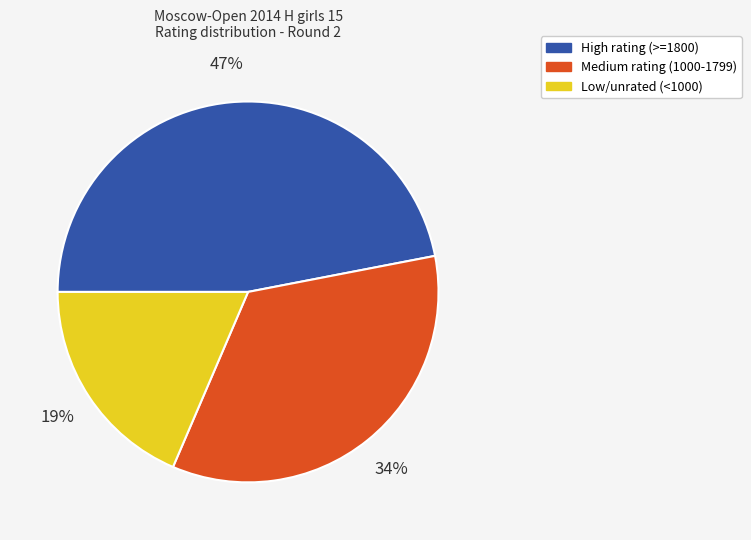

To the nearest percent, what is the difference between the largest and smallest slice percentages?

28%